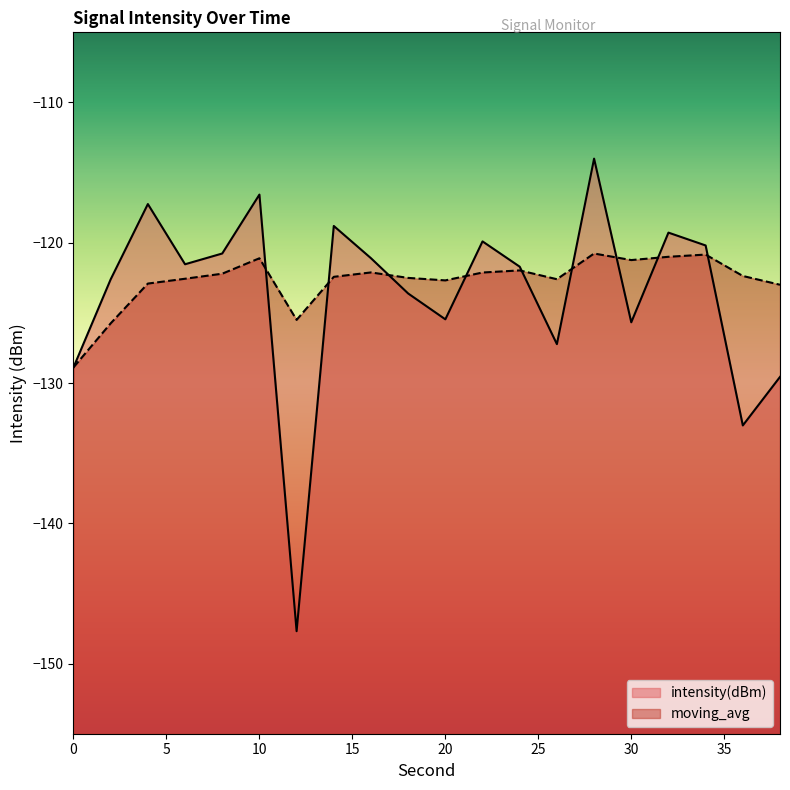

Does the chart display data point markers on the line(s)?

No